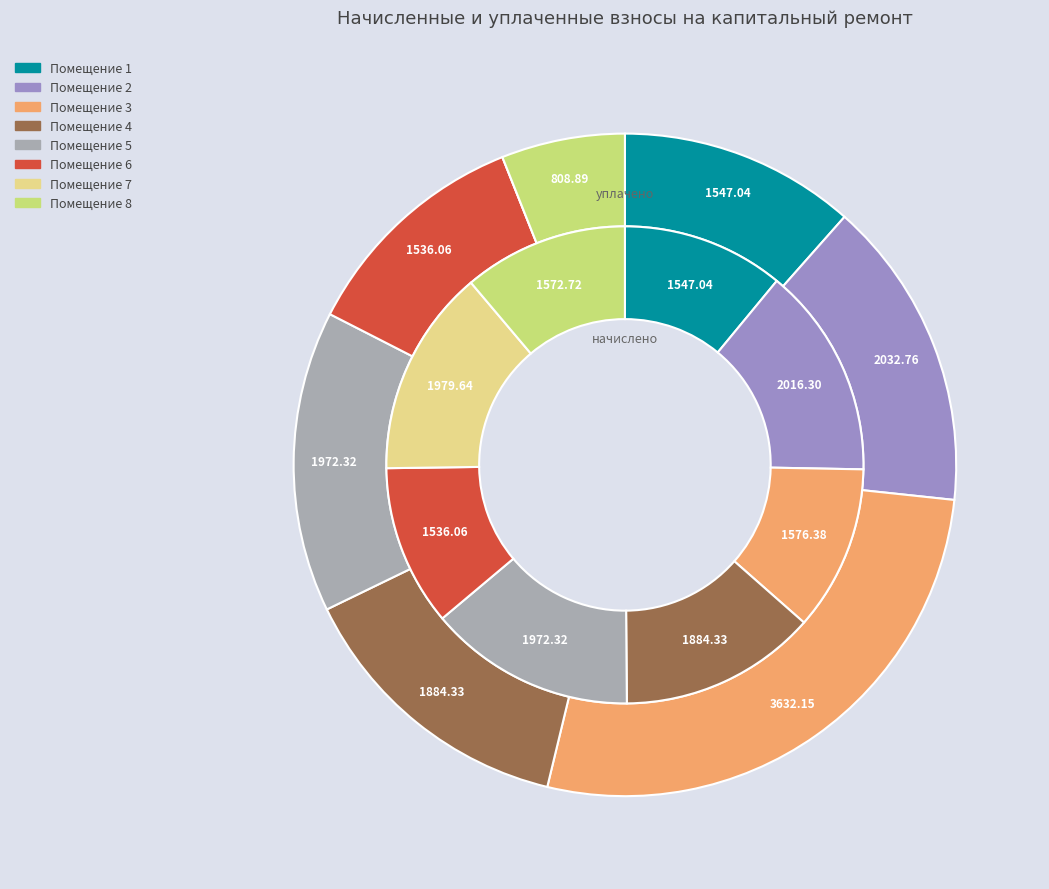

What percentage do 6 and 3 together represent?

22.1%